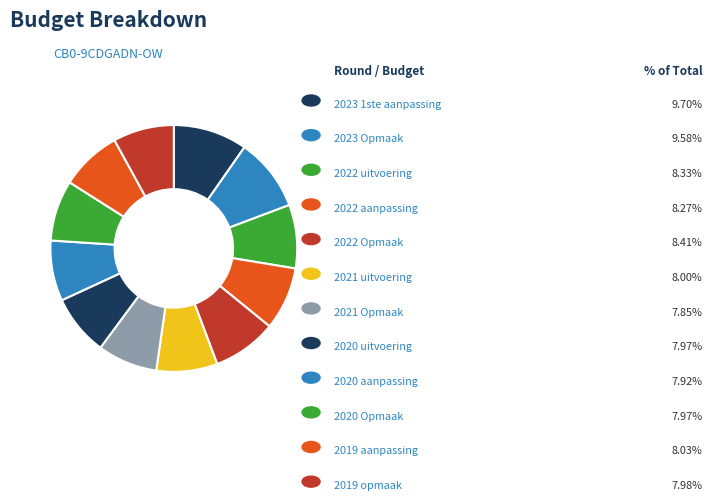

How many slices are in this pie chart?

12